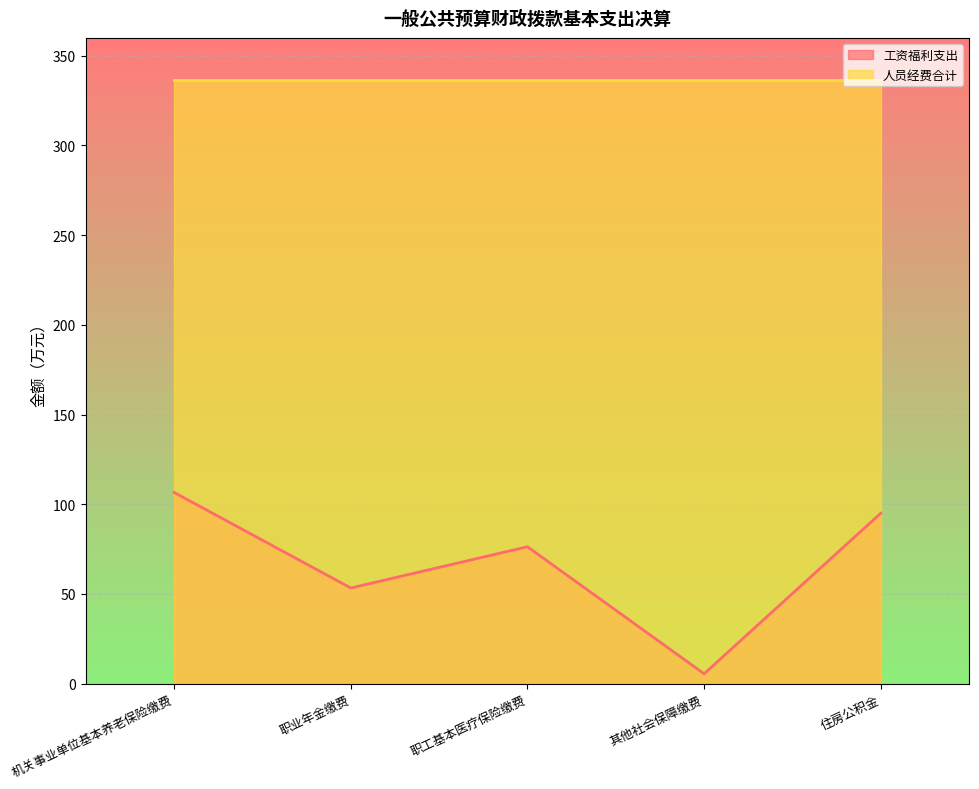

Does the chart display data point markers on the line(s)?

No